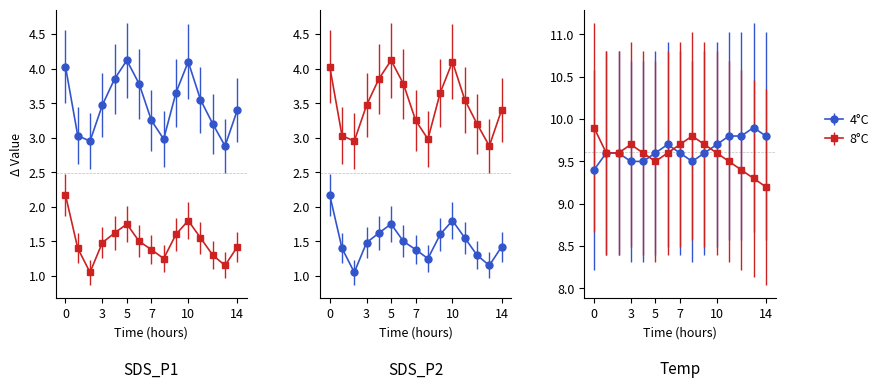

What is the average value of the SDS_P2 series?

1.5